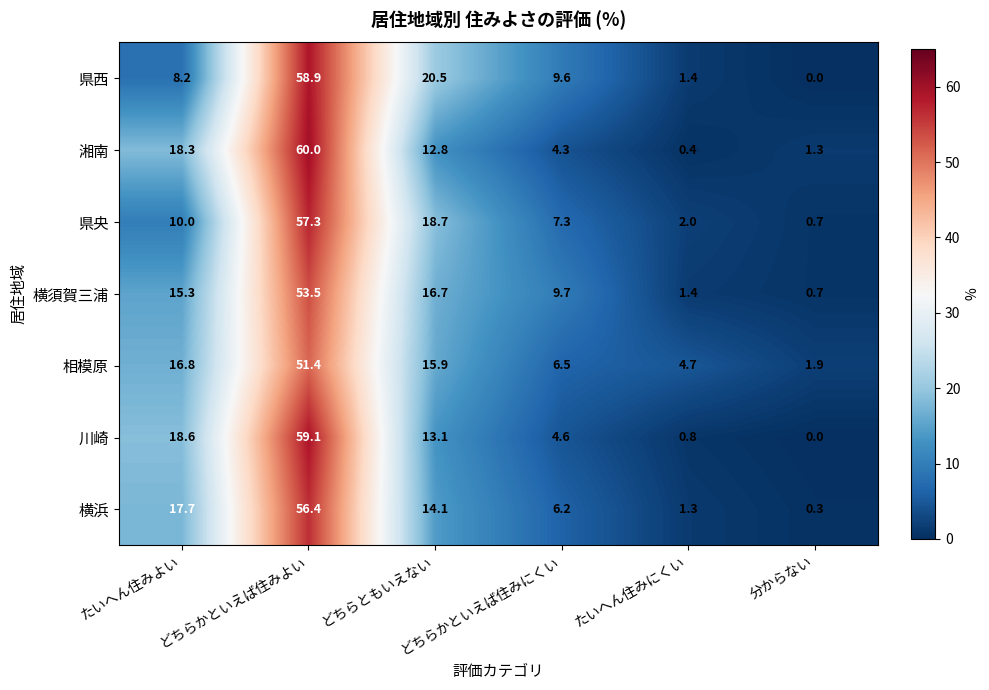

What is the average value of the 横浜 series?

16.0